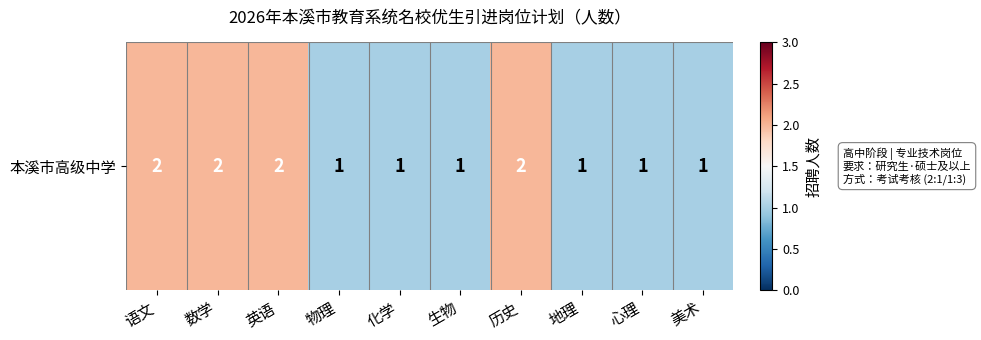

Reading left to right, what are all the values shown in this chart?

2	2	2	1	1	1	2	1	1	1